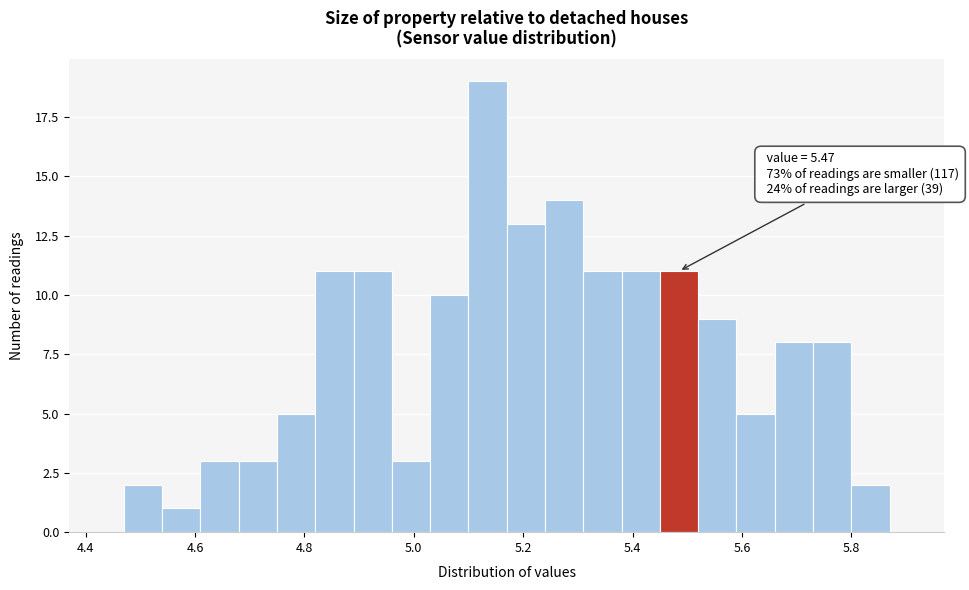

Around what value on the x-axis is the tallest bar? Give the approximate position of its centre, as read against the axis.

5.14